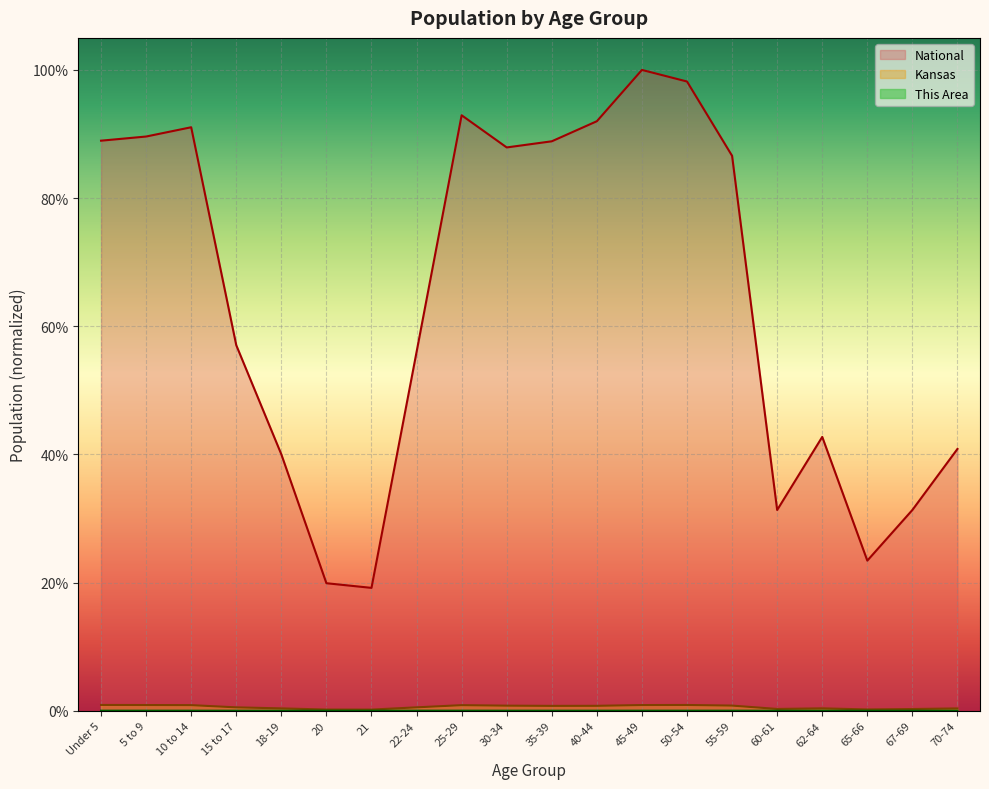

Where is Kansas nearest to the value 0?

21